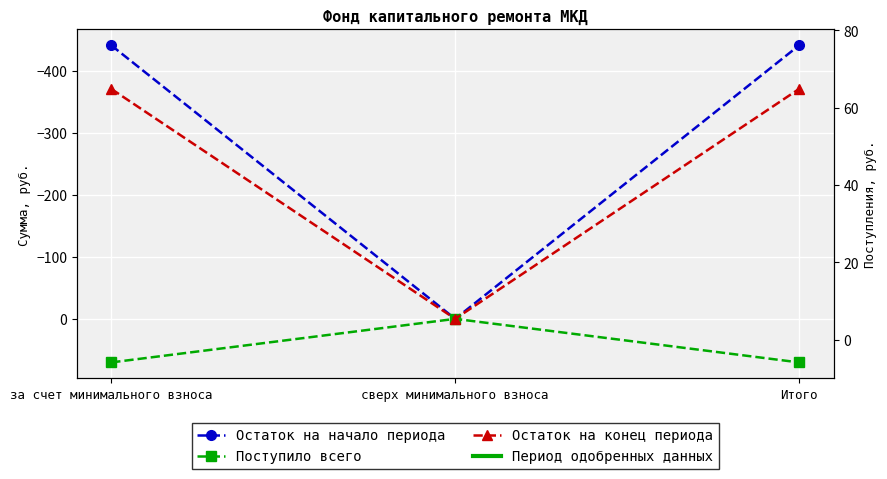

What is the label of the 2nd point from the right?

сверх минимального взноса